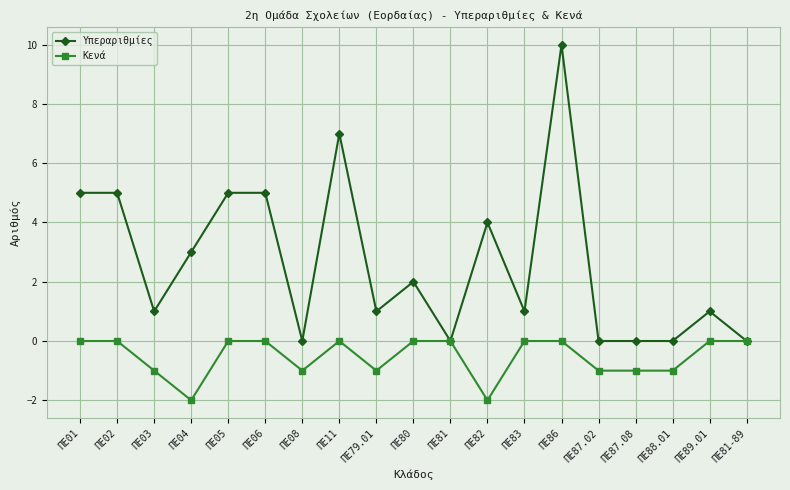

Rank the series by their maximum value, from lowest to highest.

Κενά, Υπεραριθμίες